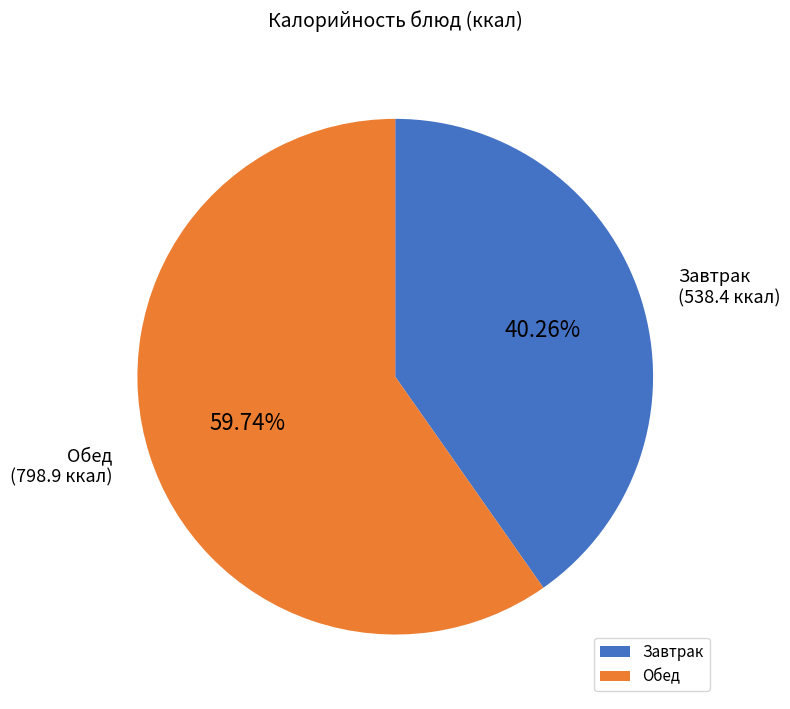

Does Обед account for over 50% of the chart?

Yes